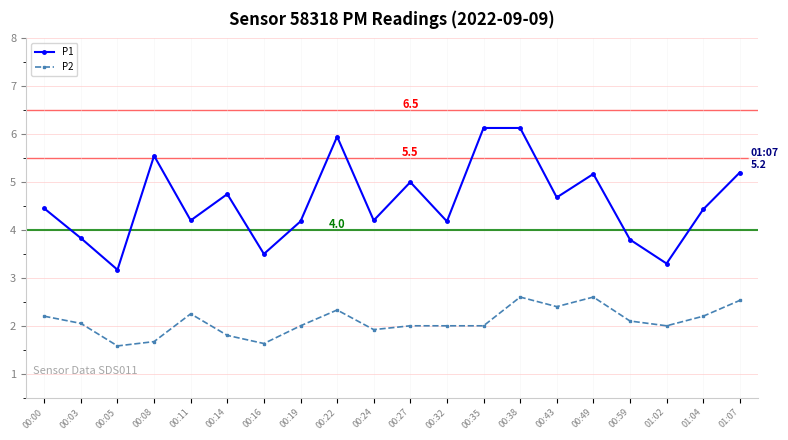

At which label does P2 first exceed 2?

00:00